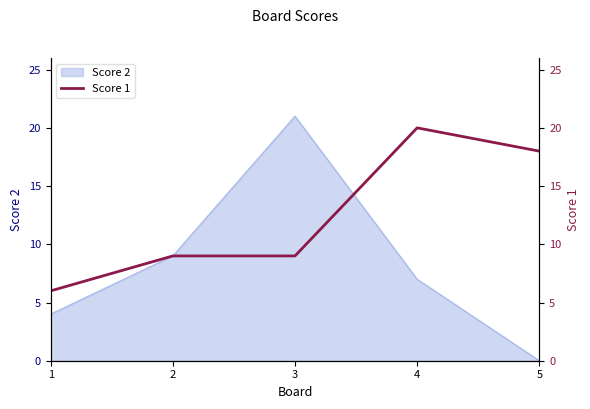

What is the maximum value for Score 2?

21